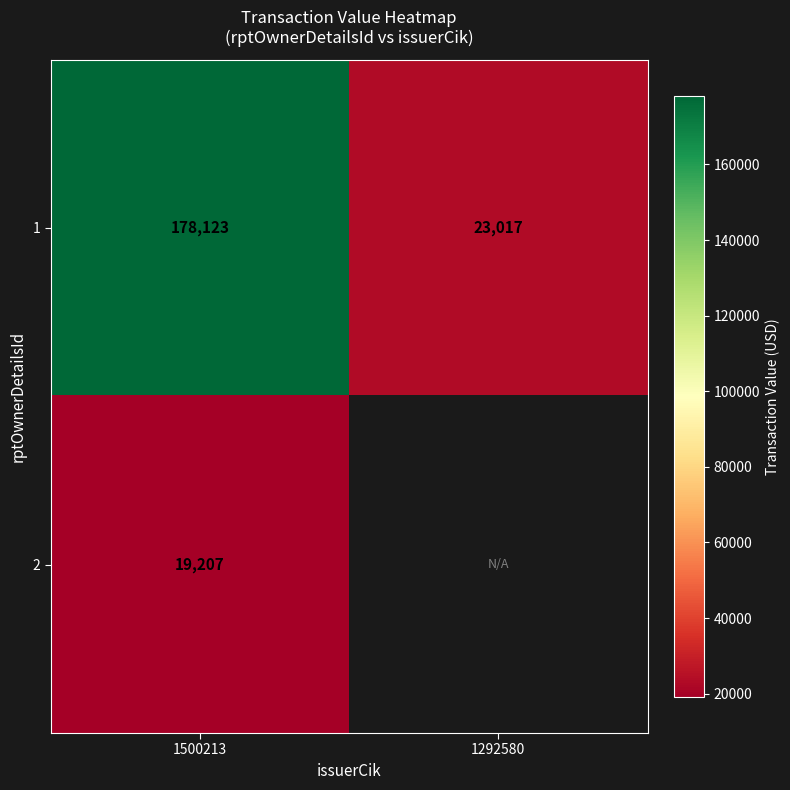

The 2 series shows 19207 at 1500213. True or false?

True